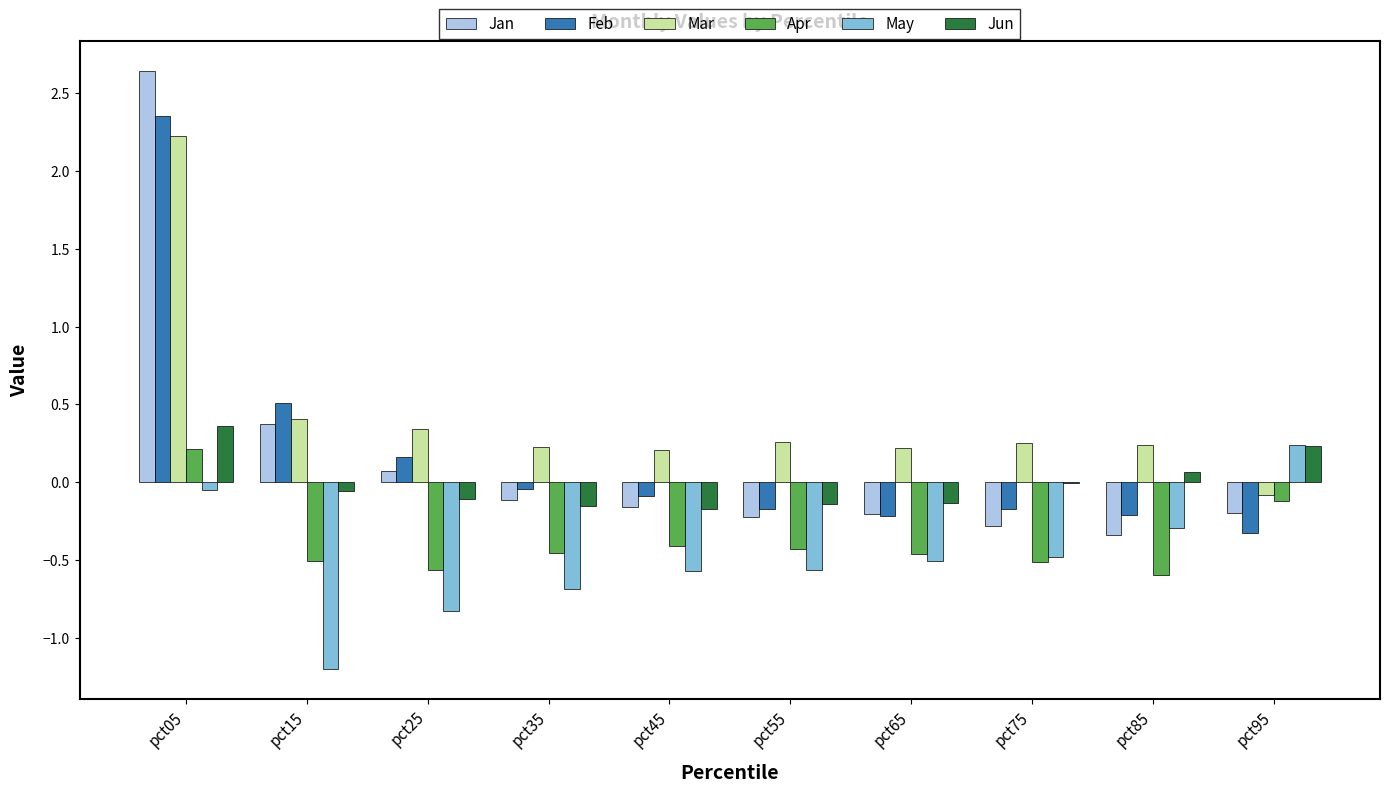

Which category has the highest value in the Jan series?

pct05